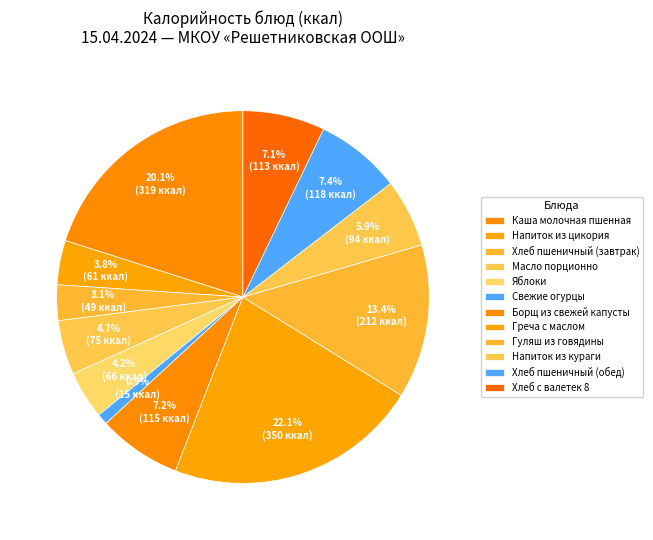

Which slice is the smallest?

Свежие огурцы